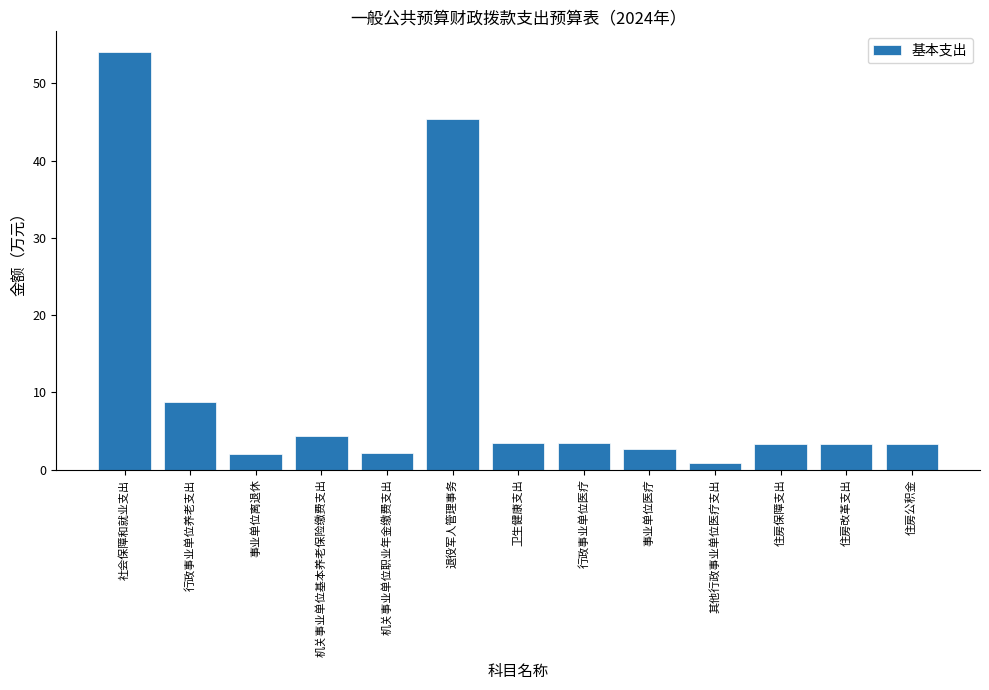

What is the change in value from 卫生健康支出 to 住房改革支出?

-0.2